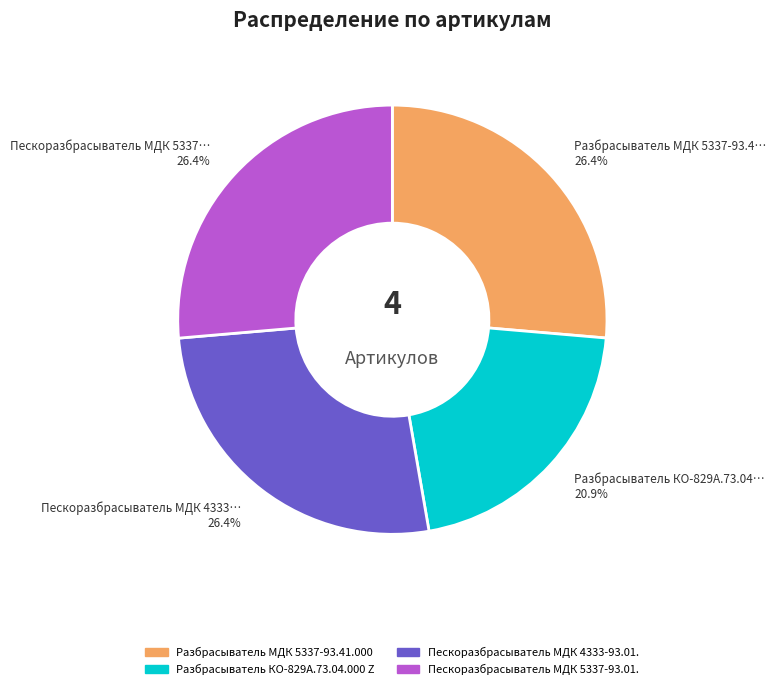

Is there a majority slice in this chart?

No